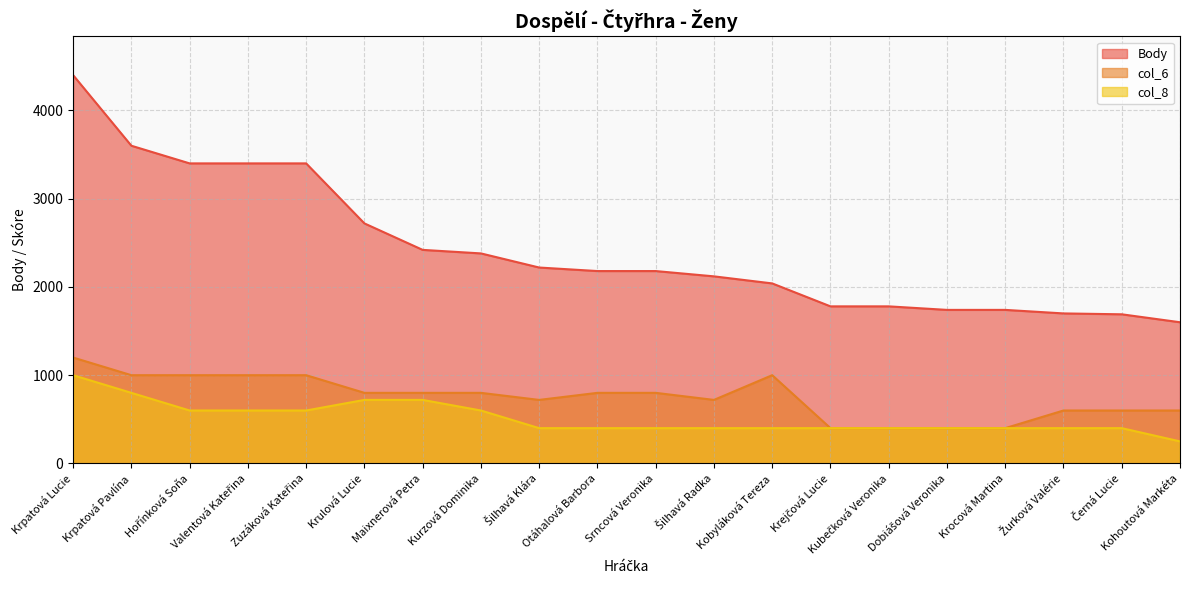

How many interior local peaks does the col_6 series have?

1